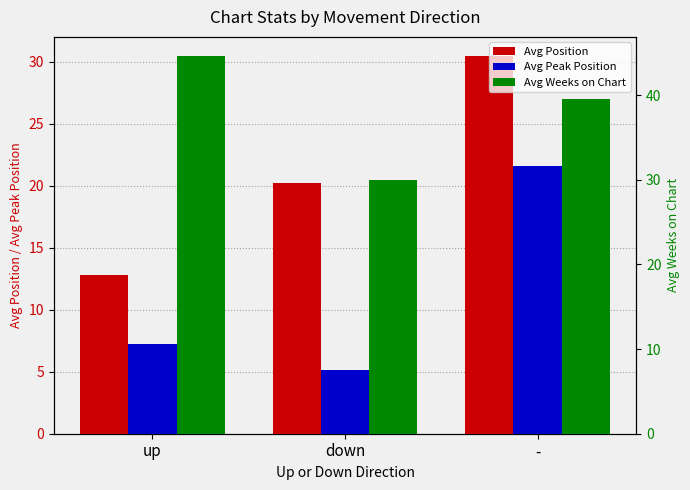

Which series has the largest total across all categories?

Avg Weeks on Chart